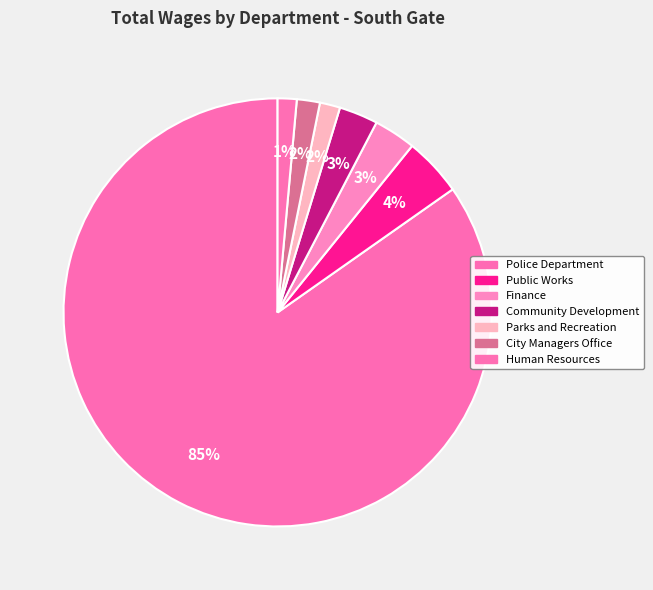

Count the number of slices in the pie.

7